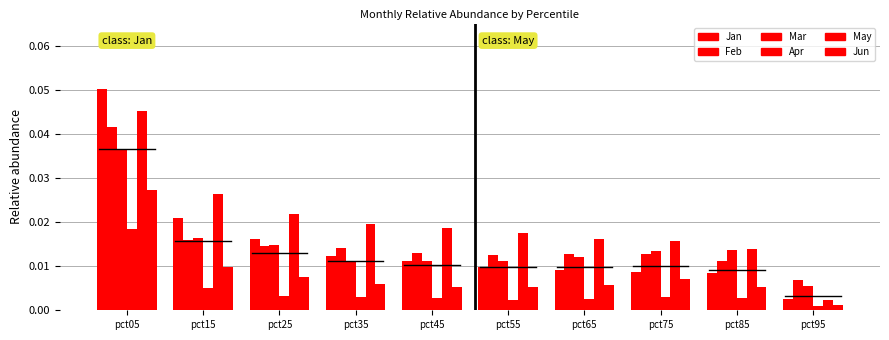

At pct55, list the series in order from largest to smallest.

May, Feb, Mar, Jan, Jun, Apr